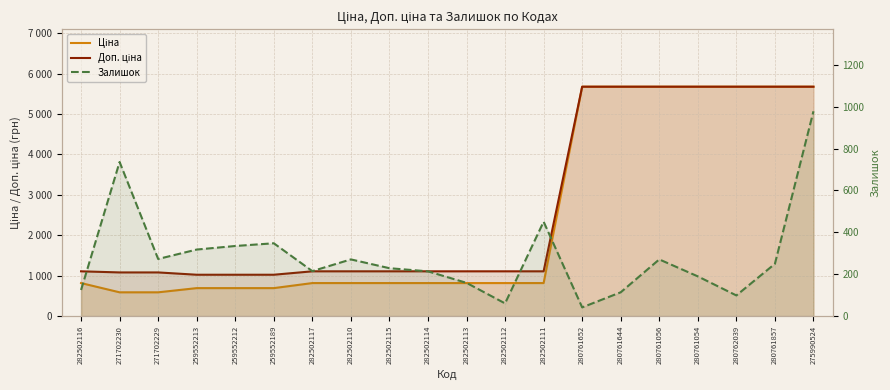

True or false: Залишок and Доп. ціна intersect in this chart.

False